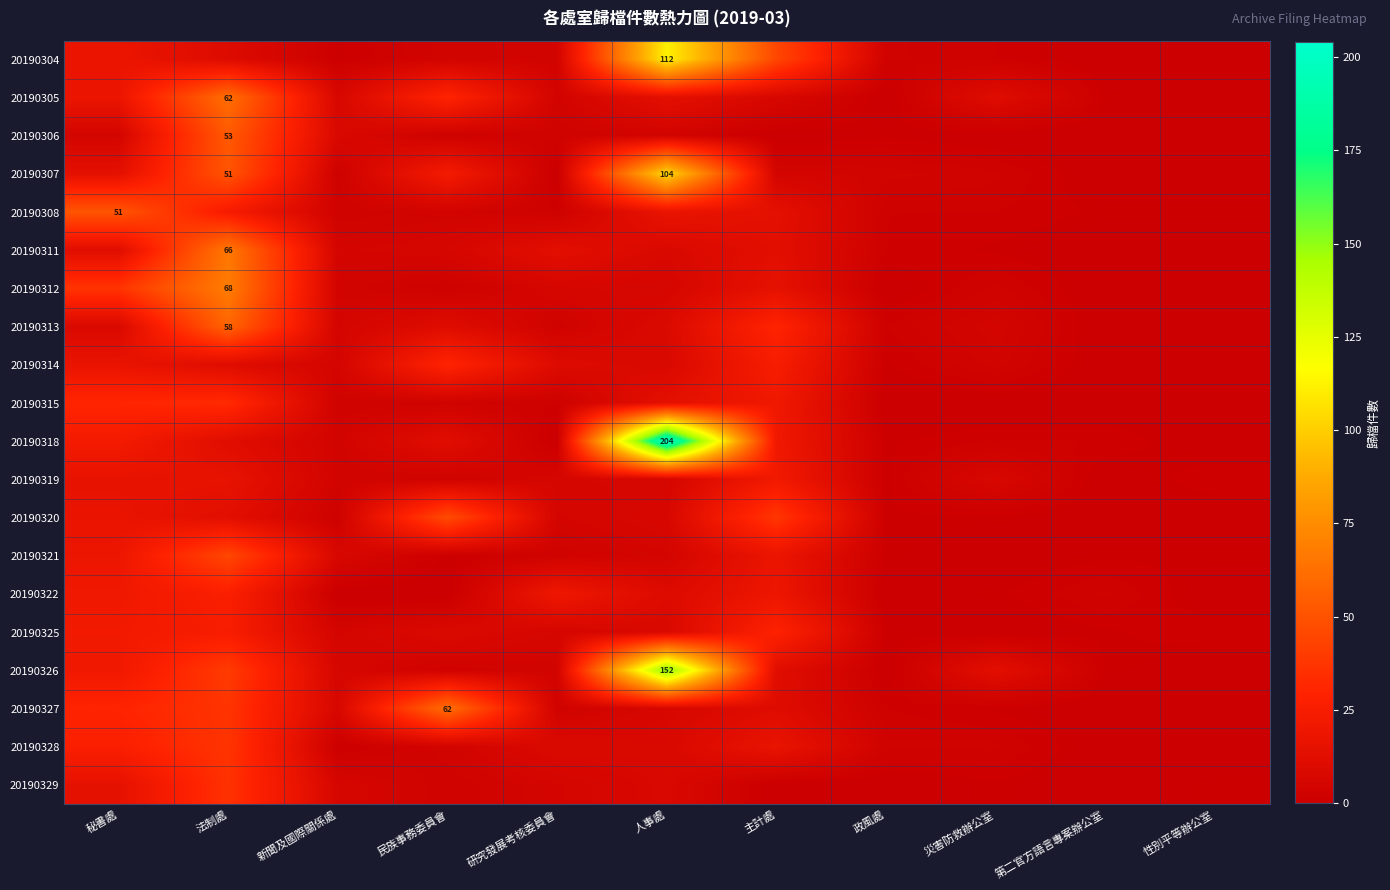

The value of 20190305 at 法制處 is 31. True or false?

False